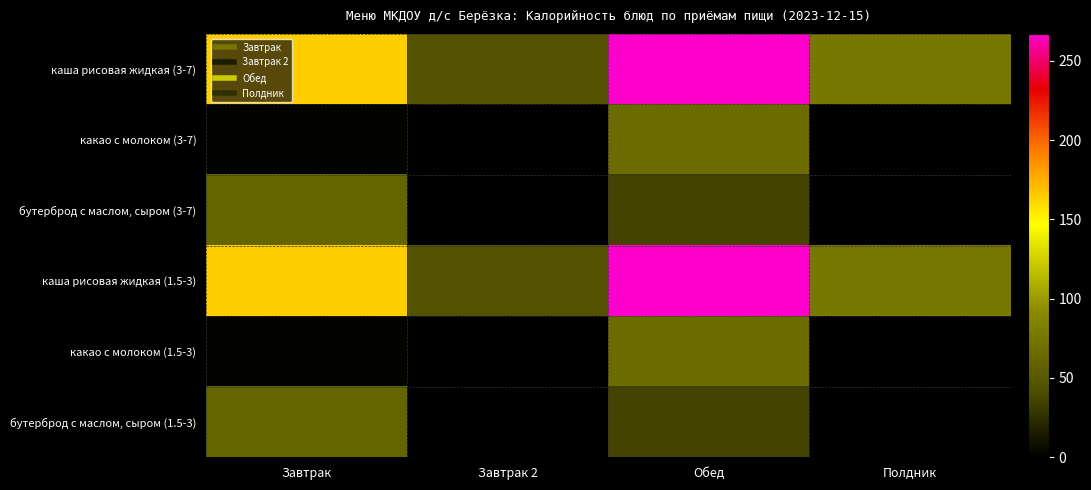

At how many categories does at least one series exceed 79?

2